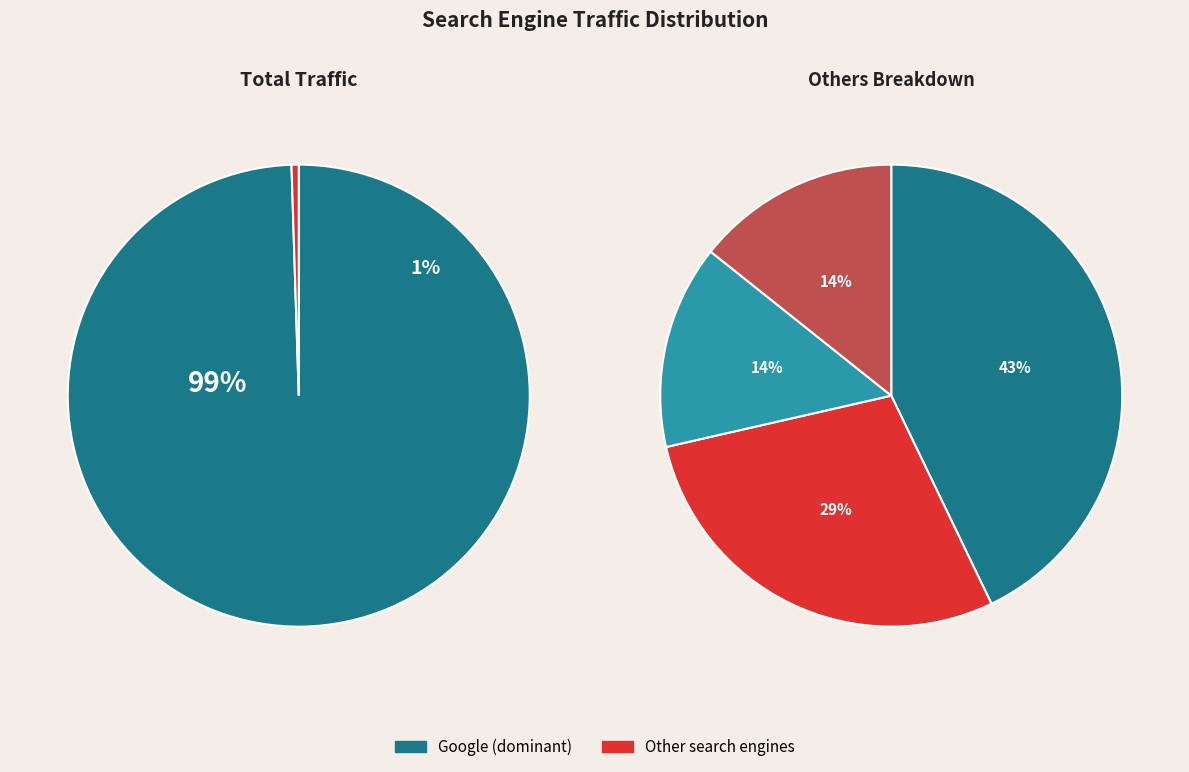

Is the sum of Mail.ru and Yandex greater than half?

No